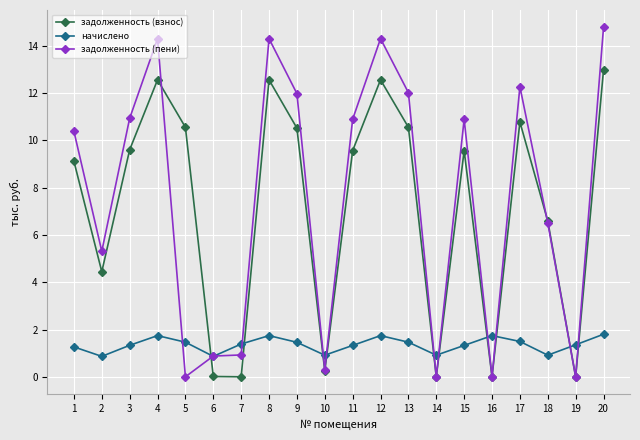

True or false: задолженность (взнос) has more than 2 interior local peaks.

True